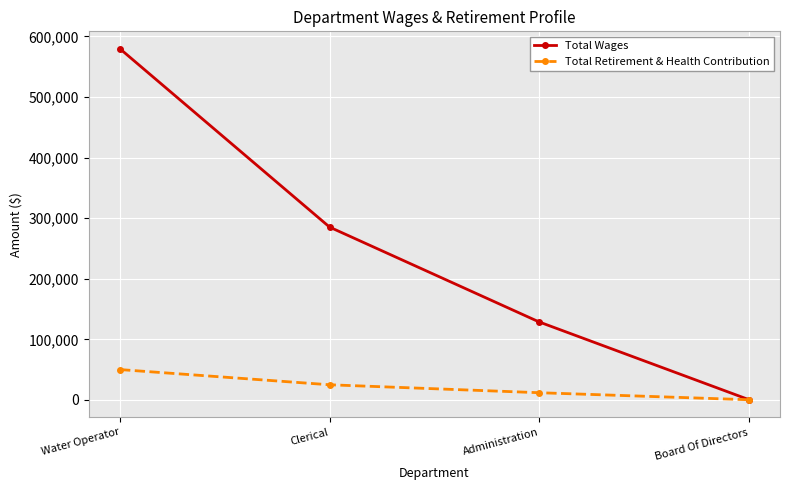

Is the value of Total Retirement & Health Contribution at Administration greater than the value of Total Wages at Board Of Directors?

Yes